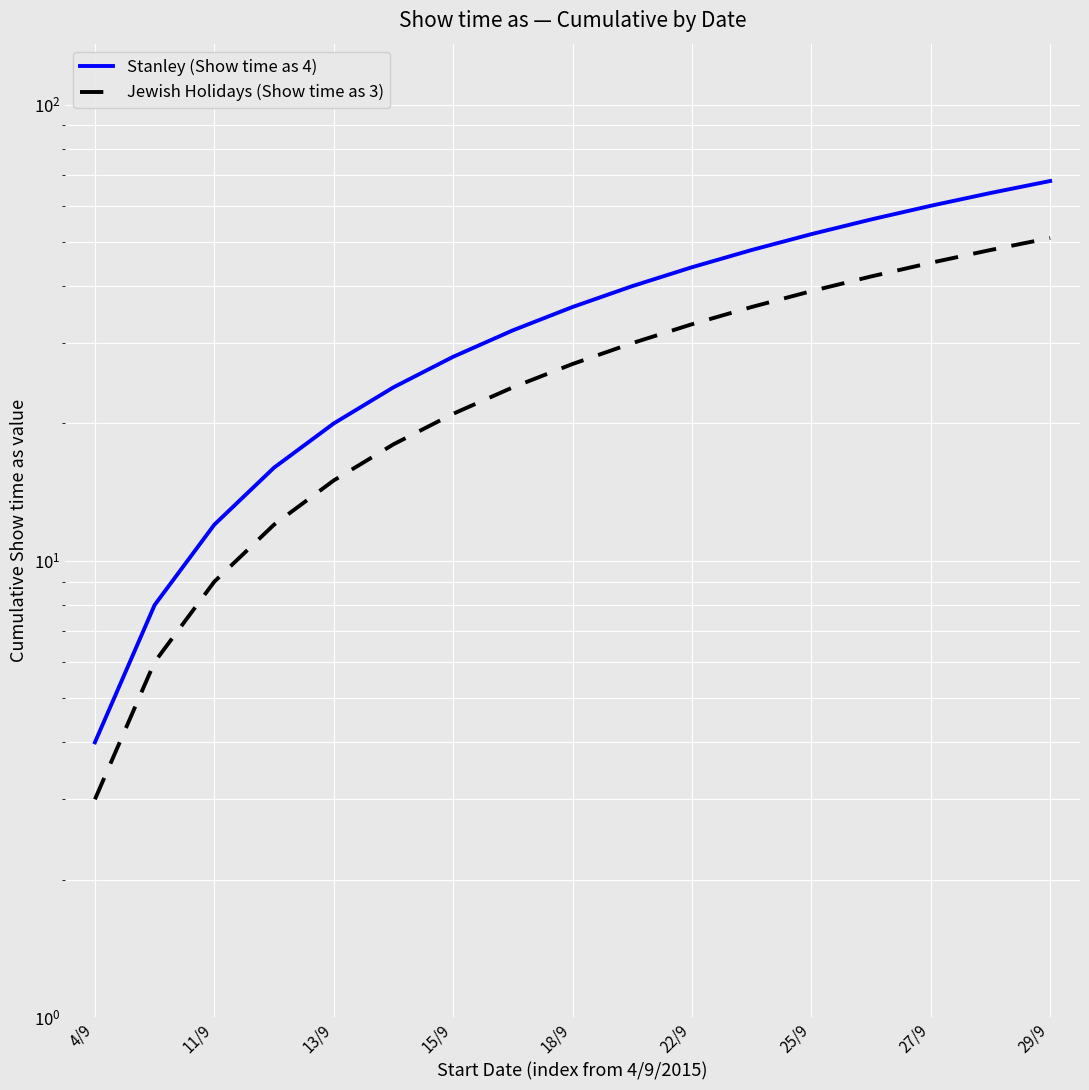

What is the average value of the Stanley (Show time as 4) series?

36